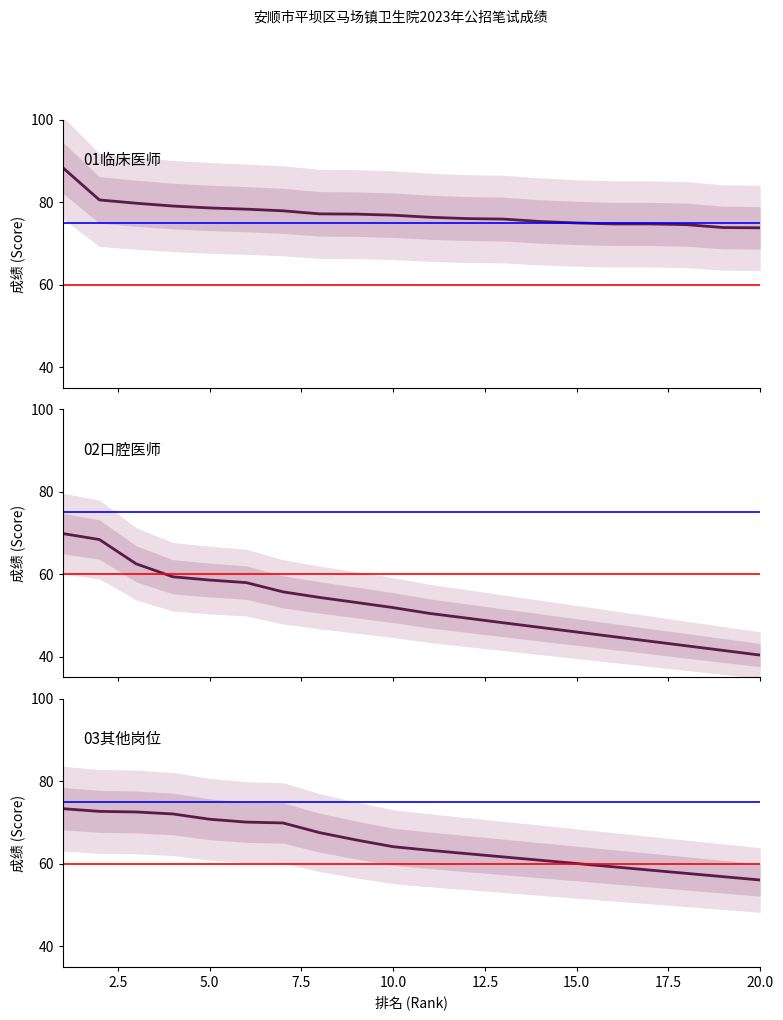

Reading right to left, transcribe all the data shown in this chart.

01临床医师: 73.8	73.8	74.5	74.7	74.7	74.9	75.3	75.9	76.0	76.3	76.8	77.1	77.1	77.9	78.3	78.6	79.0	79.7	80.5	88.4
02口腔医师: 40.3	41.5	42.6	43.7	44.8	45.9	47.1	48.2	49.3	50.4	51.9	53.1	54.3	55.7	57.9	58.5	59.3	62.5	68.4	69.8
03其他岗位: 56.0	56.8	57.6	58.4	59.2	60.0	60.8	61.6	62.4	63.2	64.1	65.7	67.5	69.8	70.0	70.7	72.0	72.5	72.6	73.3